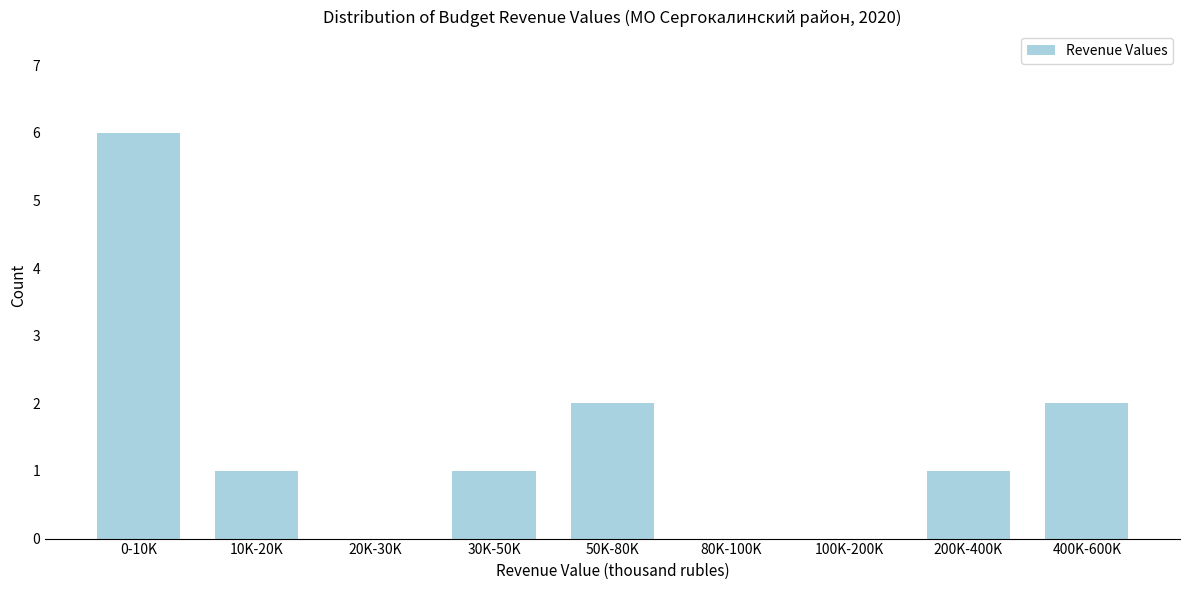

Reading left to right, extract all data points from this chart.

0-10K=6	10K-20K=1	20K-30K=0	30K-50K=1	50K-80K=2	80K-100K=0	100K-200K=0	200K-400K=1	400K-600K=2